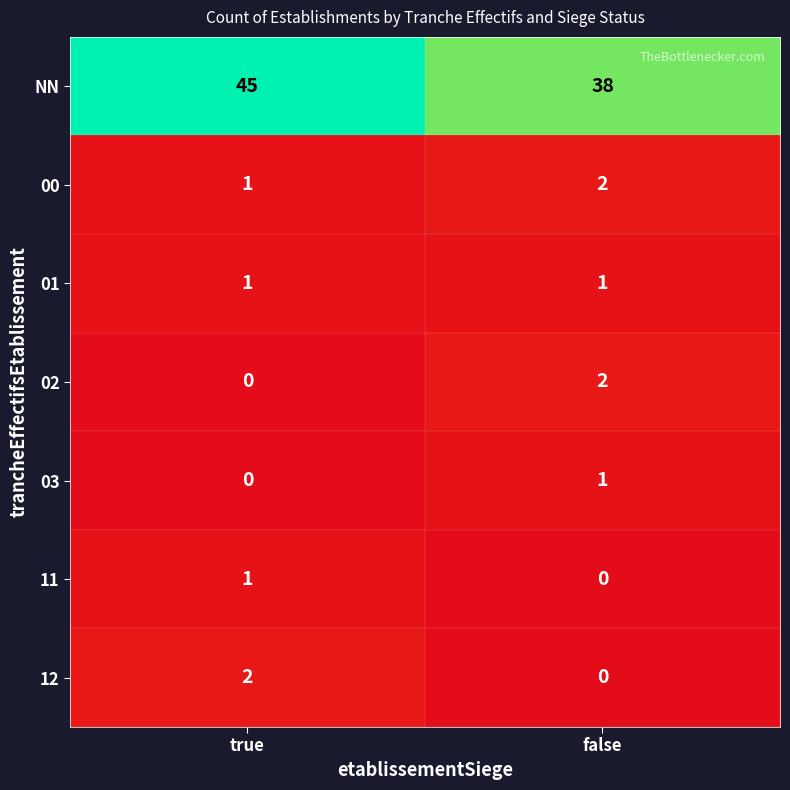

At which label is NN closest to 41?

false